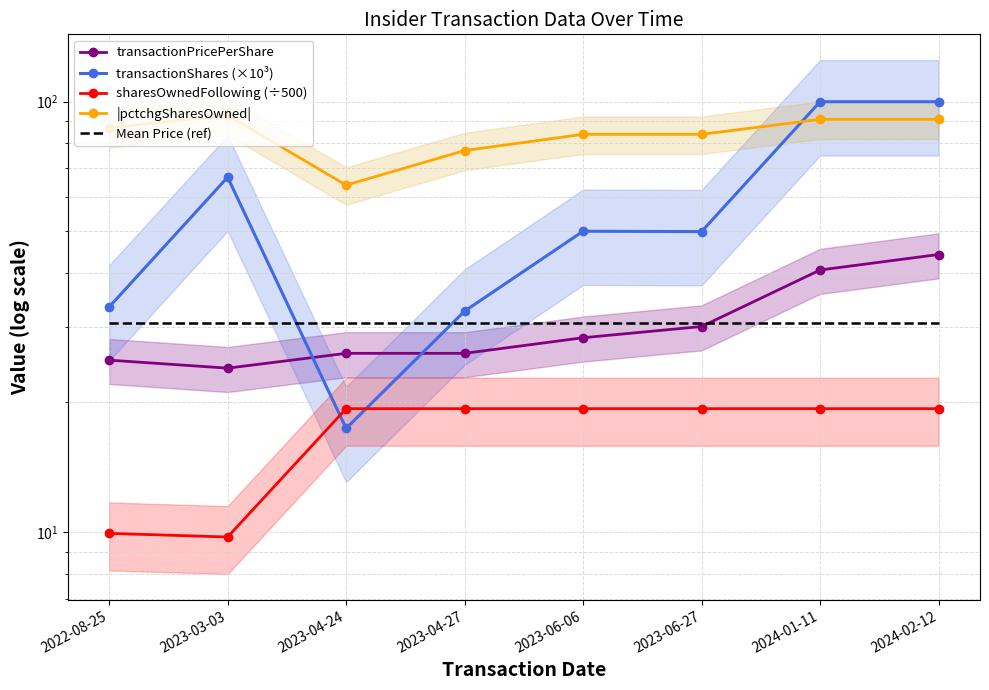

Is this an area chart (filled region under the line)?

No